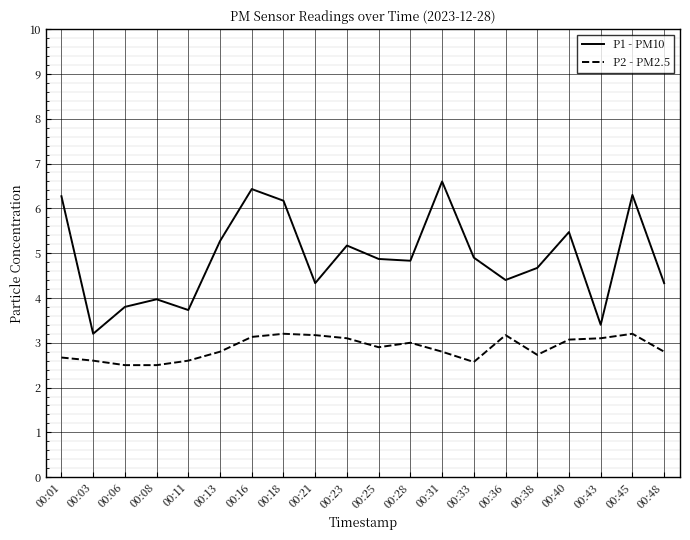

The P2 - PM2.5 series shows 3.7 at 00:13. True or false?

False